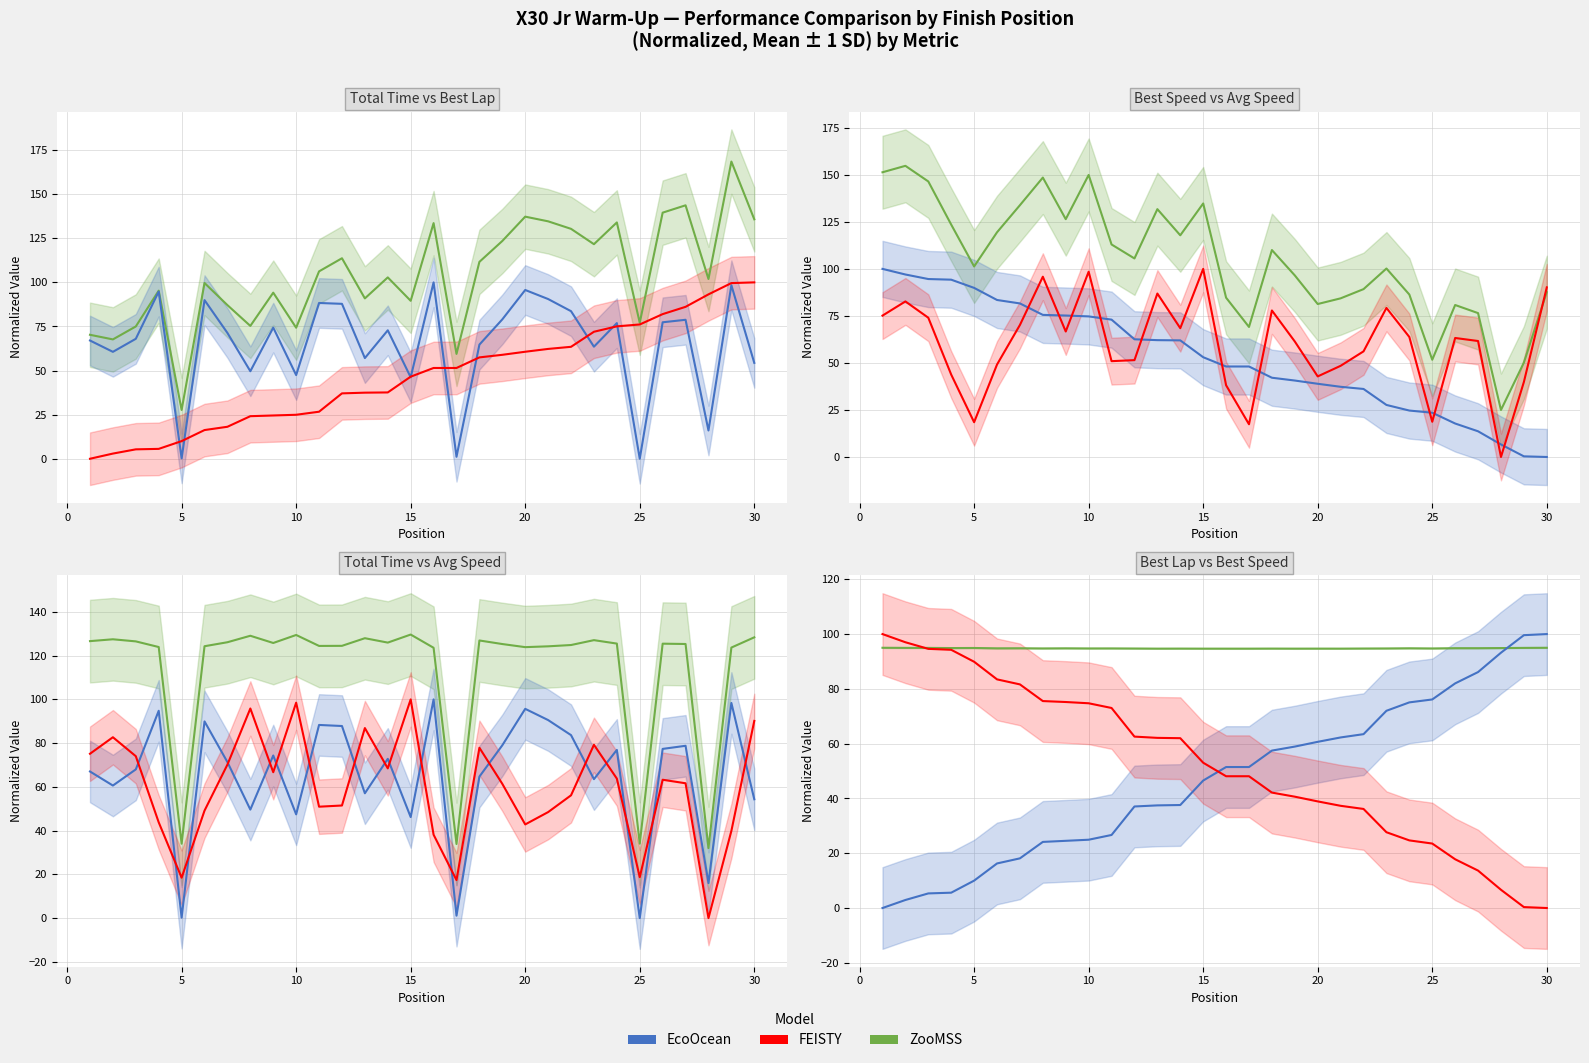

True or false: EcoOcean has a value of 16.6 at 10.

False